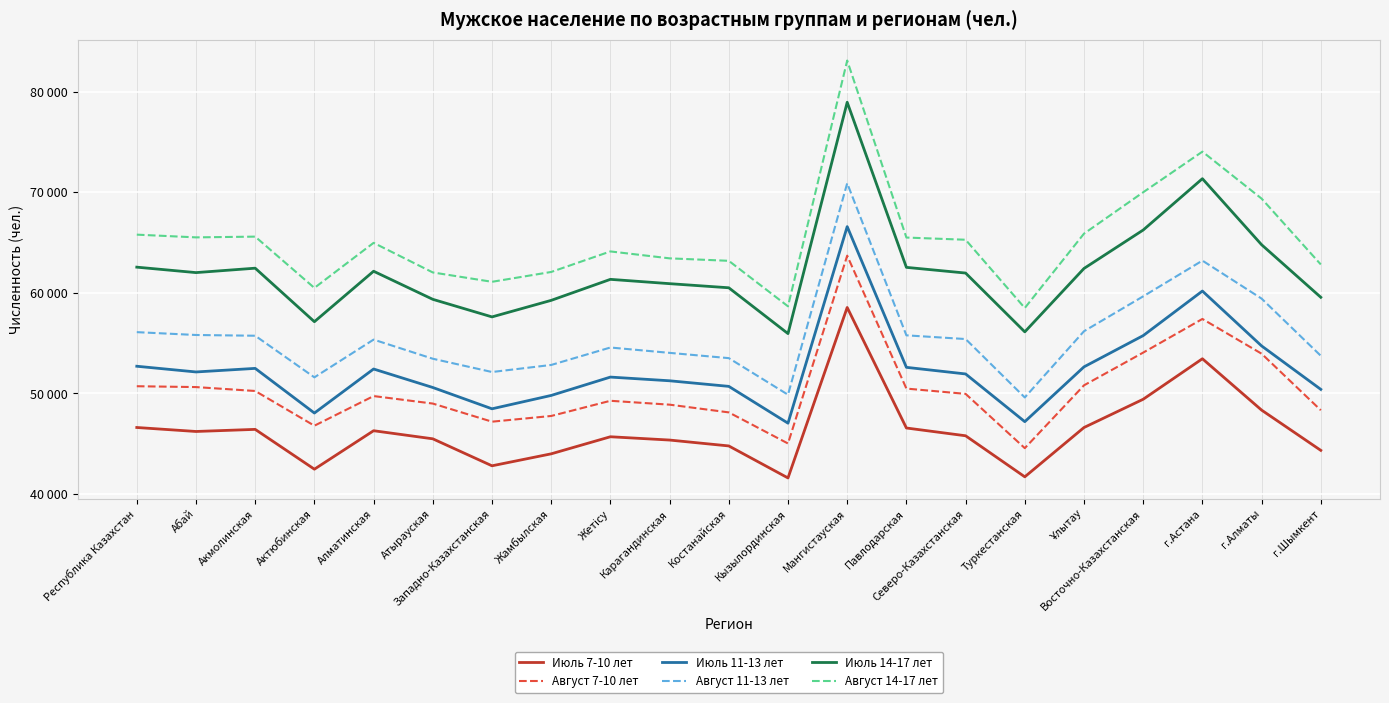

True or false: Август 14-17 лет has a value of 29721 at Костанайская.

False